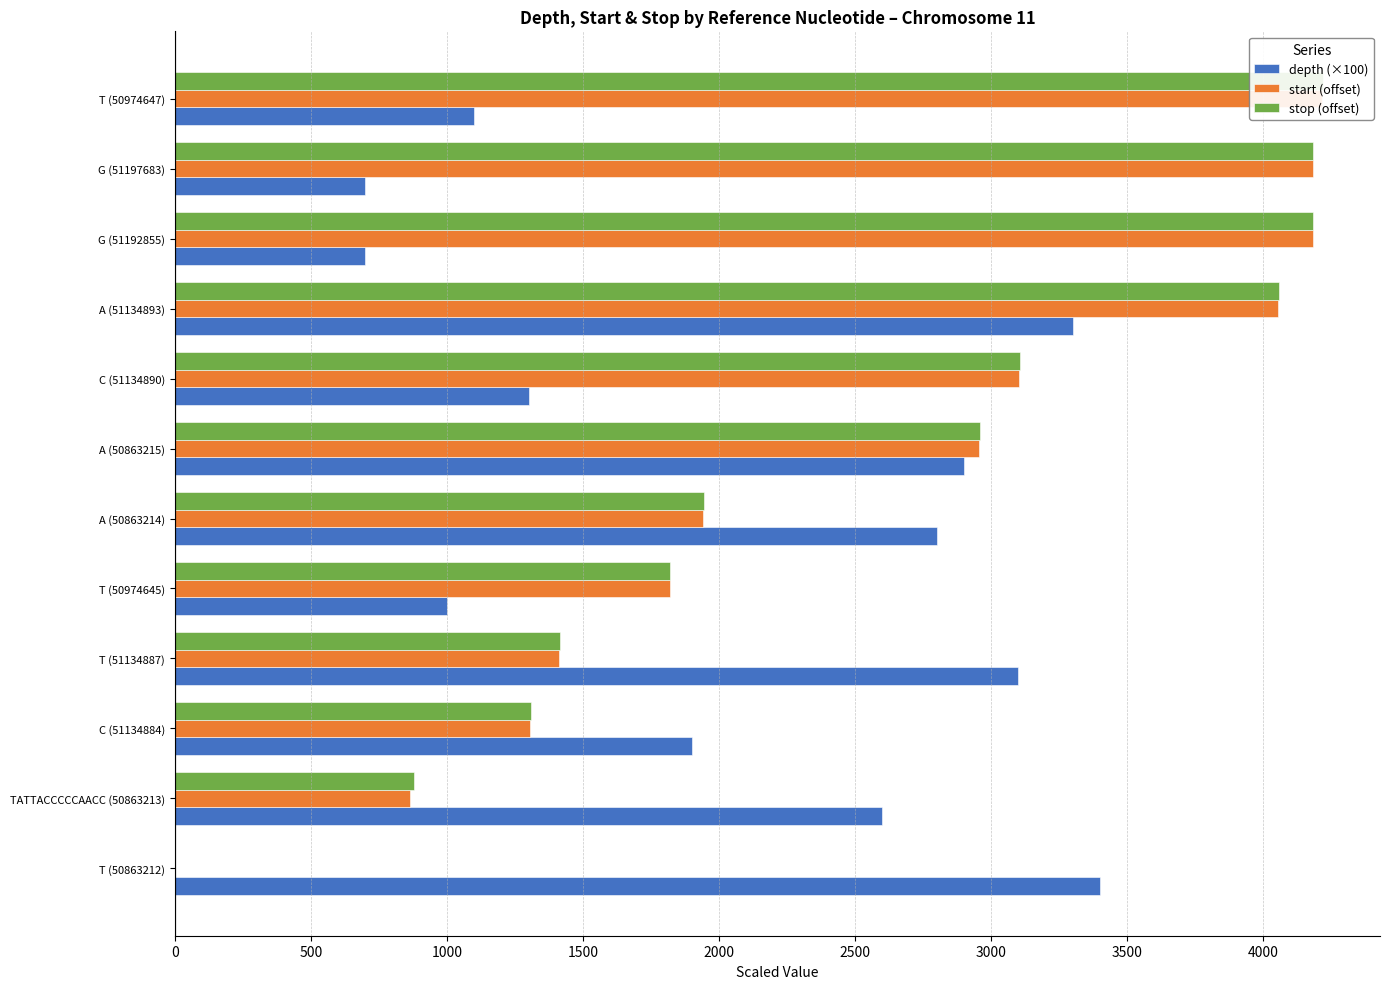

At T (50863212), list the series in order from smallest to largest.

start (offset), stop (offset), depth (×100)